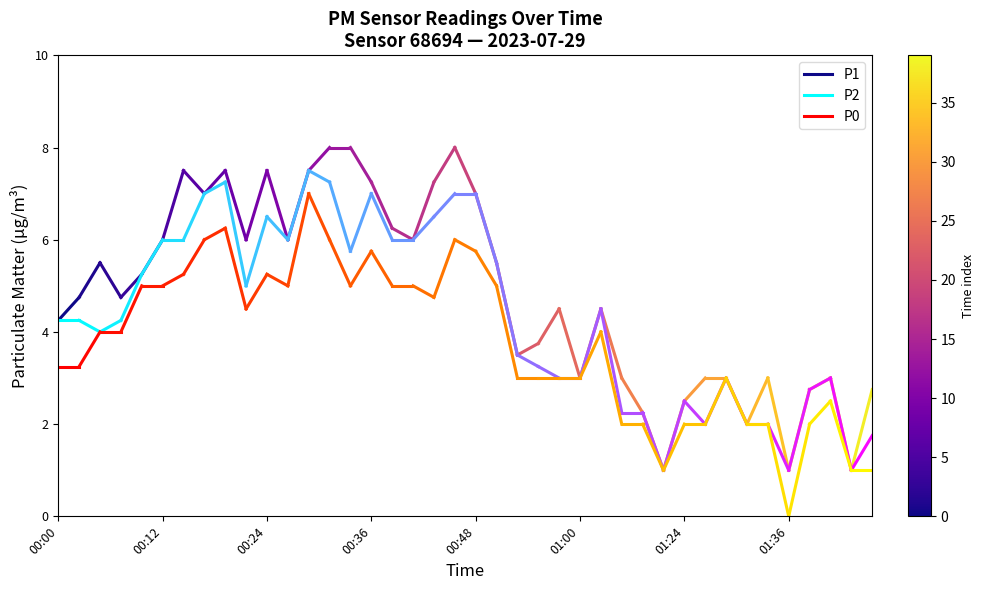

What is the spread (max minus min) of values at 00:00?

1.0